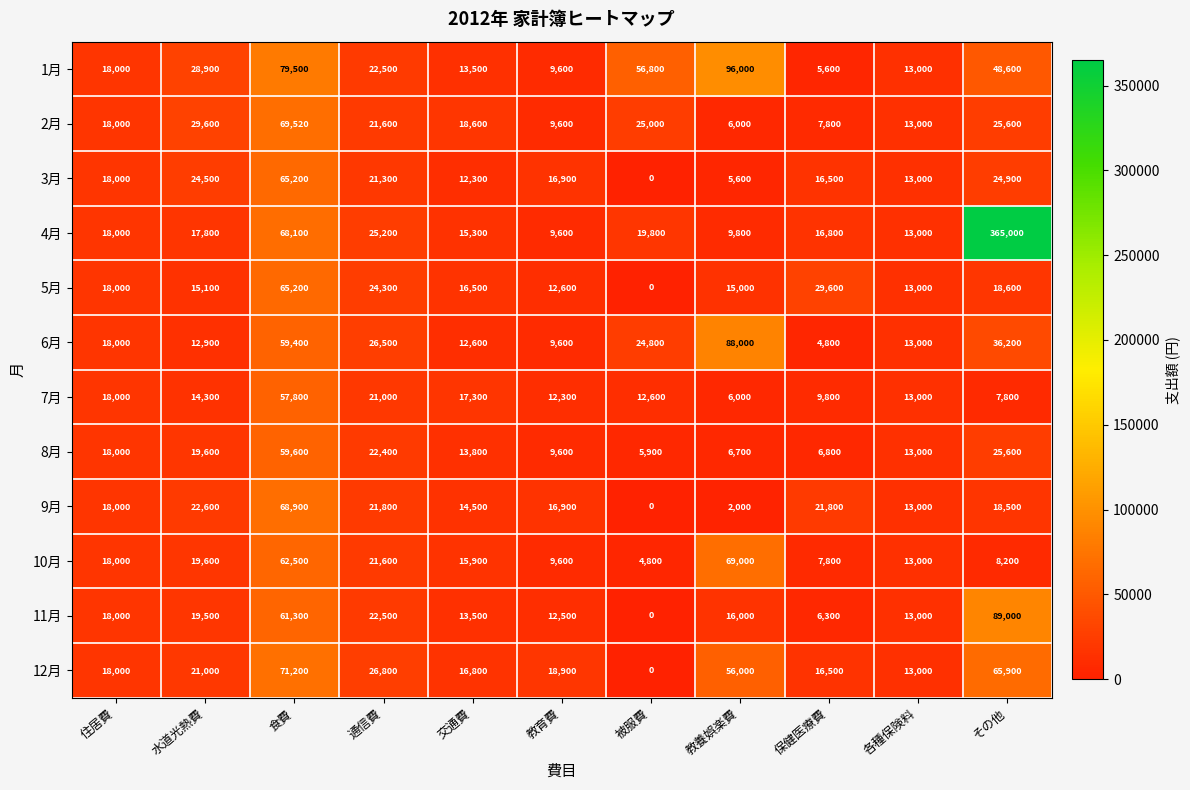

At how many categories does at least one series exceed 276617?

1